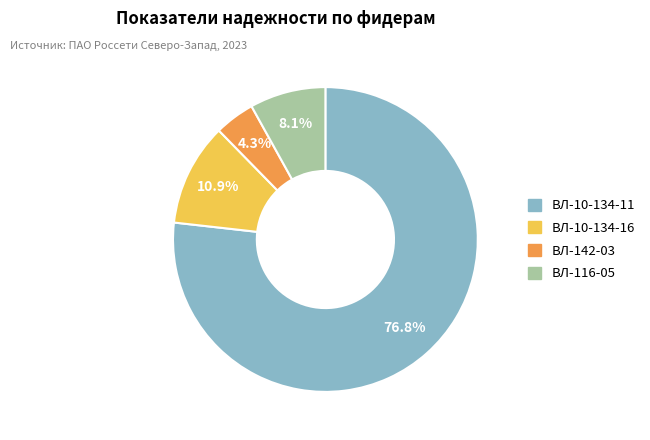

Is there a majority slice in this chart?

Yes